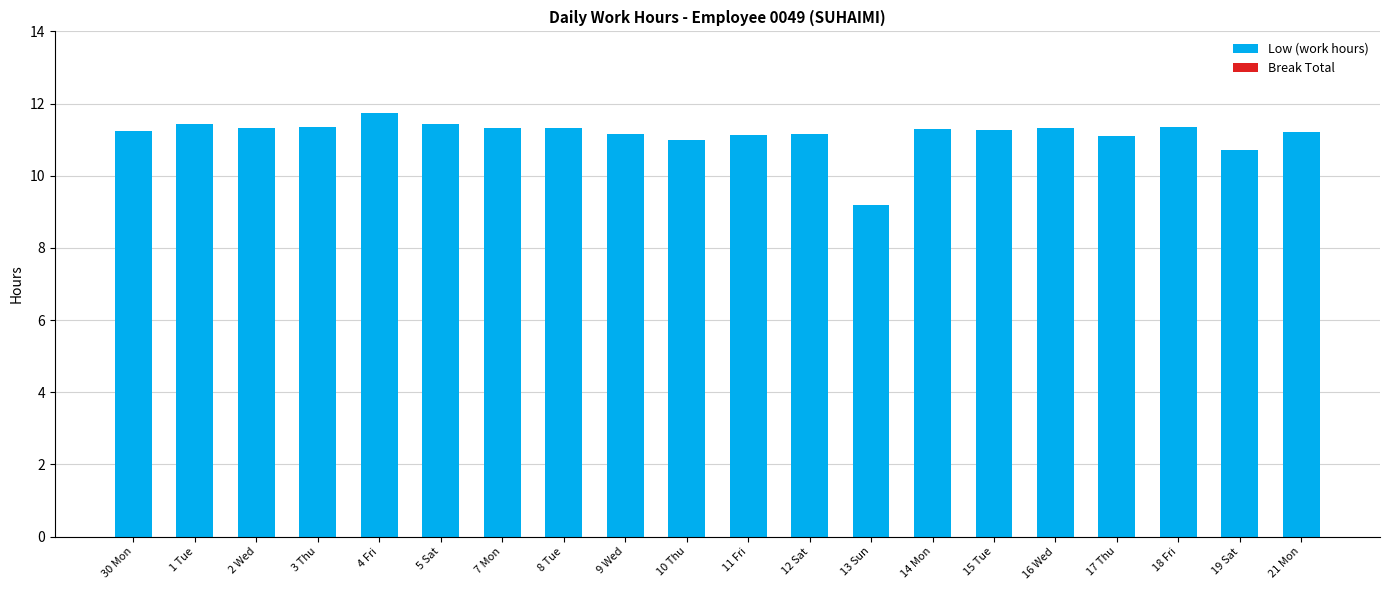

At which category does the chart reach its minimum across all series?

13 Sun